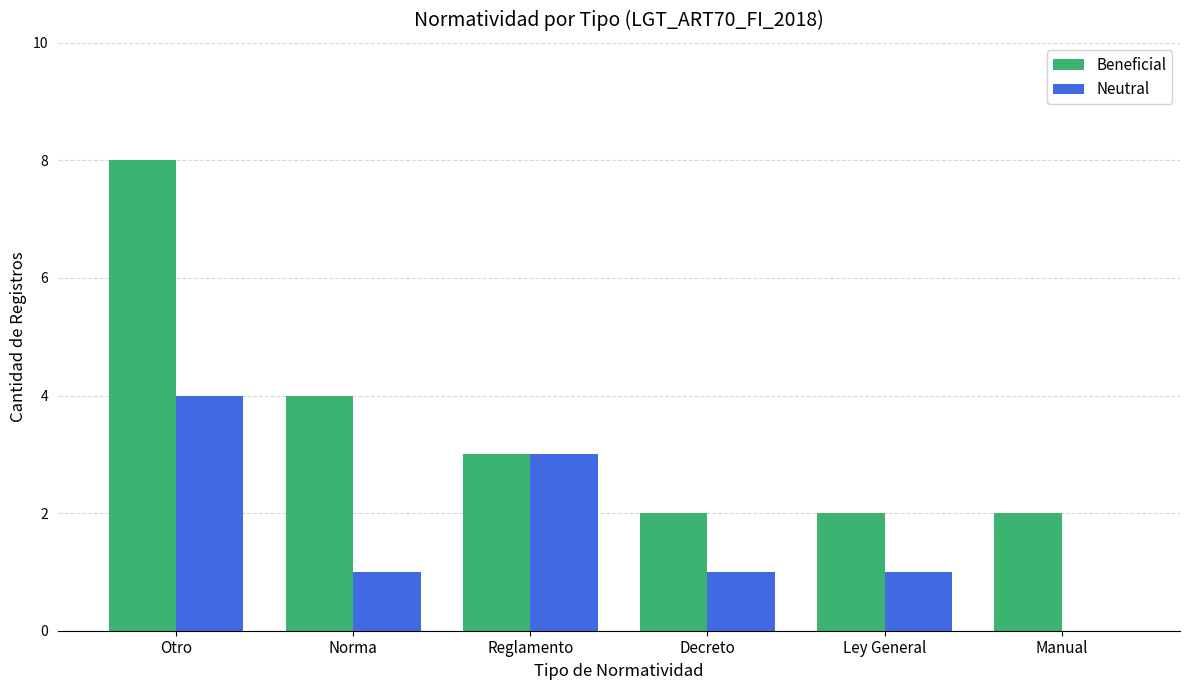

The Neutral series shows 2 at Norma. True or false?

False